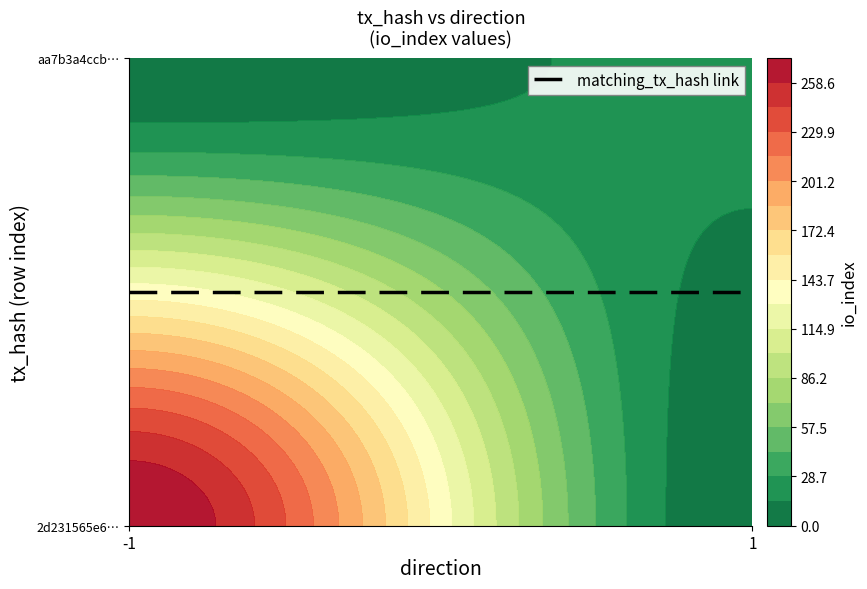

Reading right to left, list all the values displayed in this chart.

2d231565e6a37200e3df2ad3a03416b8b0fb41d: 273	-1
aa7b3a4ccbe3661b1f90b8490266ca3fcc54a3f: 19	1